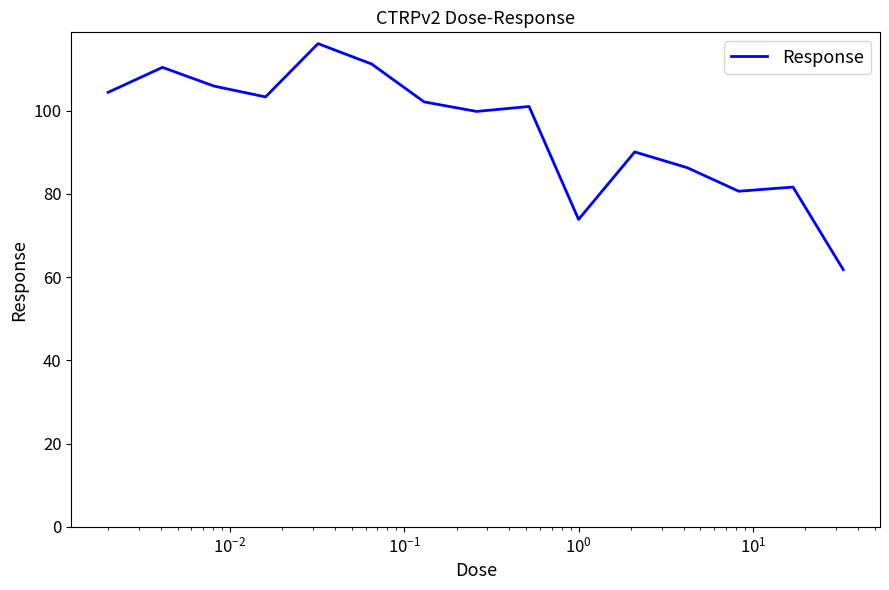

True or false: the data has more than 0 interior local peaks.

True